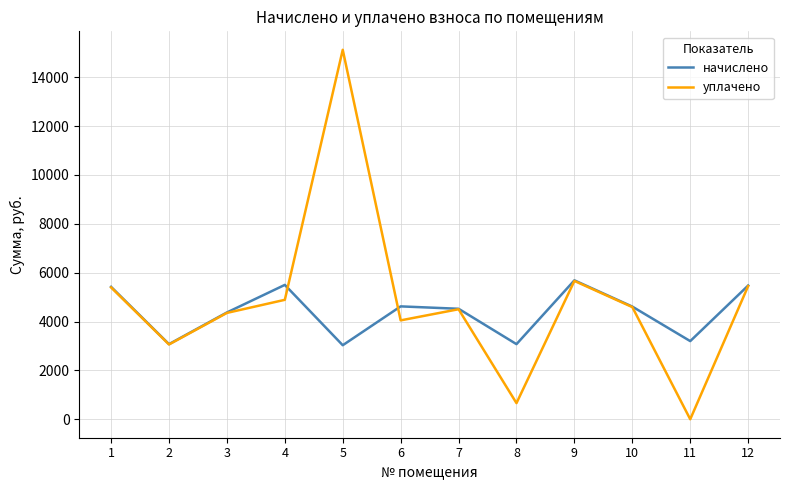

Does the chart have visible grid lines?

Yes